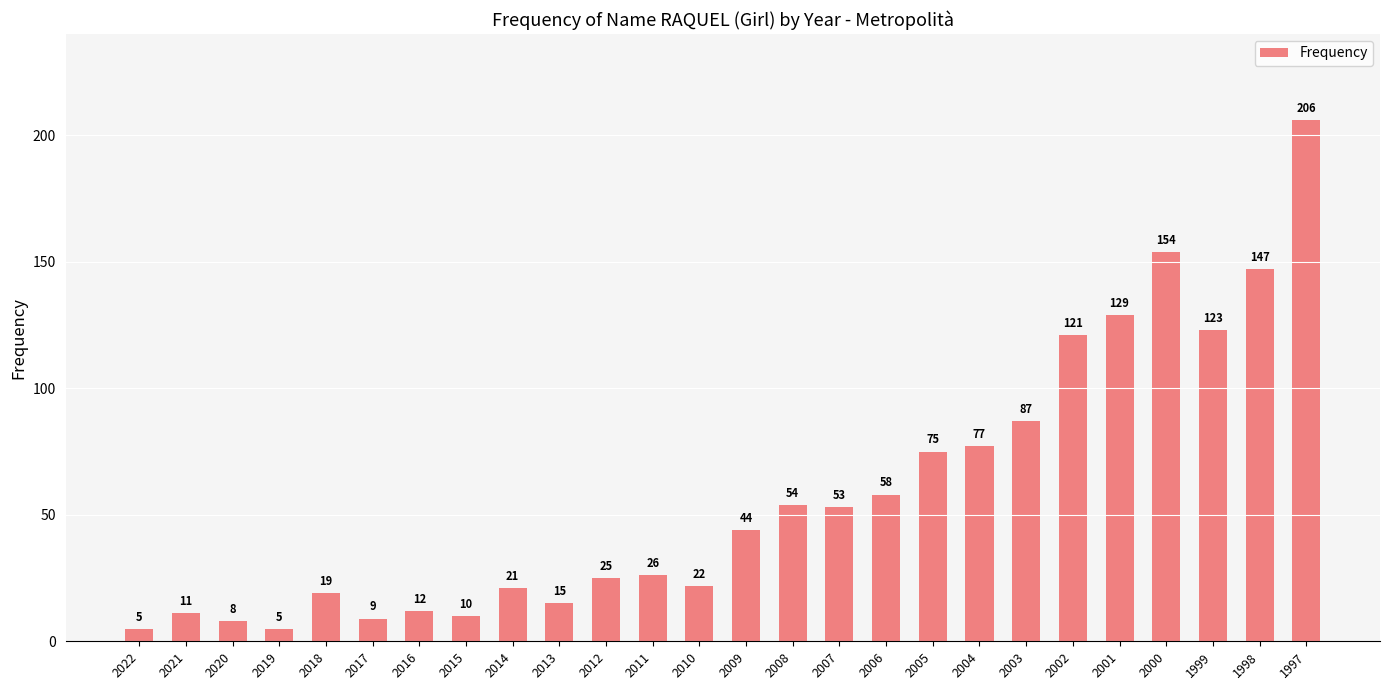

Where is the data nearest to the value 105?

2002